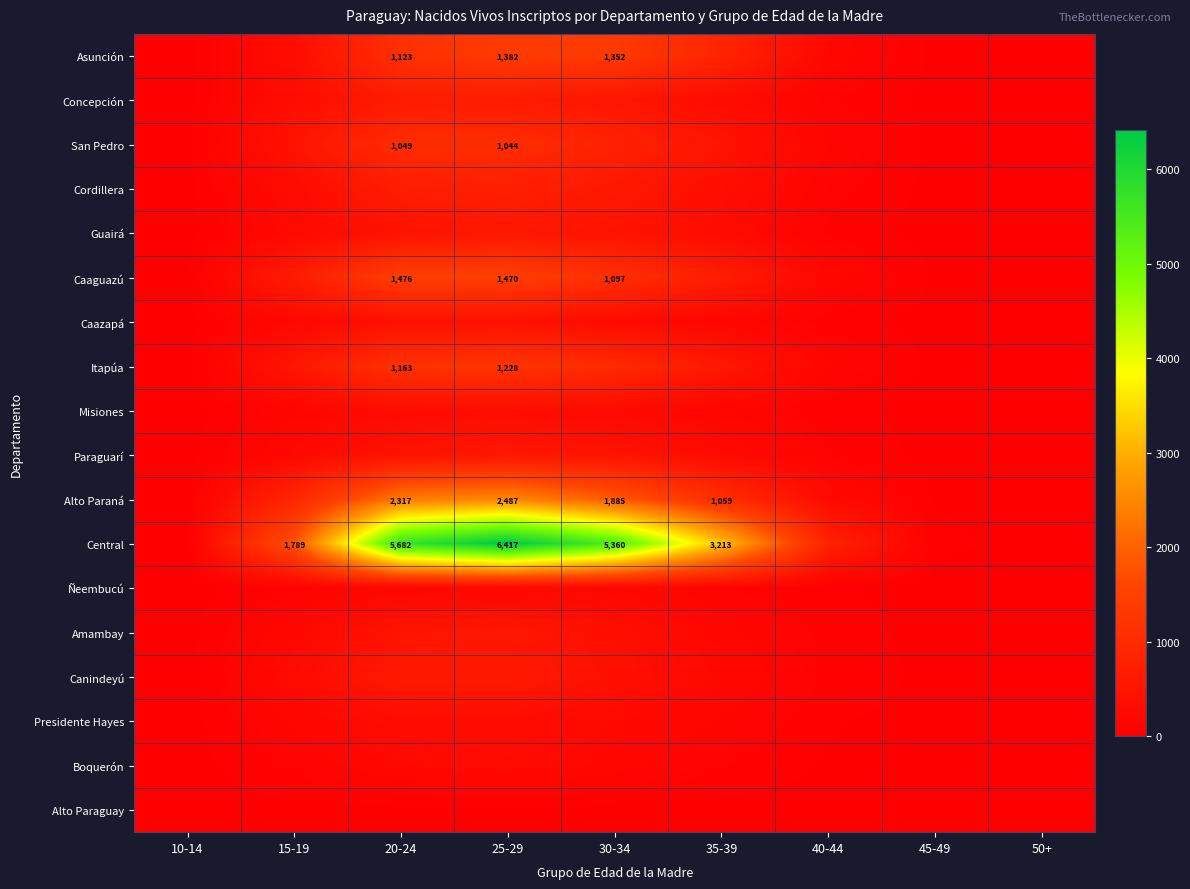

Is it true that Asunción equals 490 at 20-24?

False